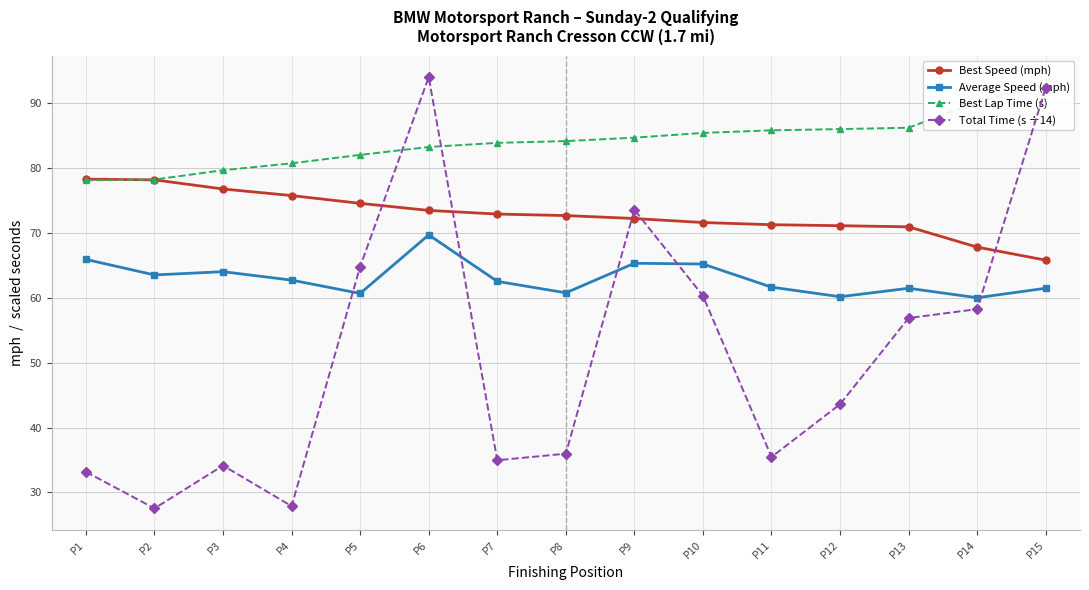

True or false: Best Lap Time (s) and Average Speed (mph) intersect in this chart.

False